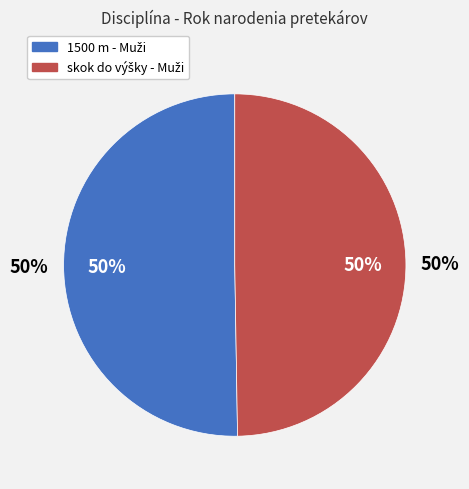

To the nearest percent, what is the combined percentage of 1500 m - Muži and skok do výšky - Muži?

100%